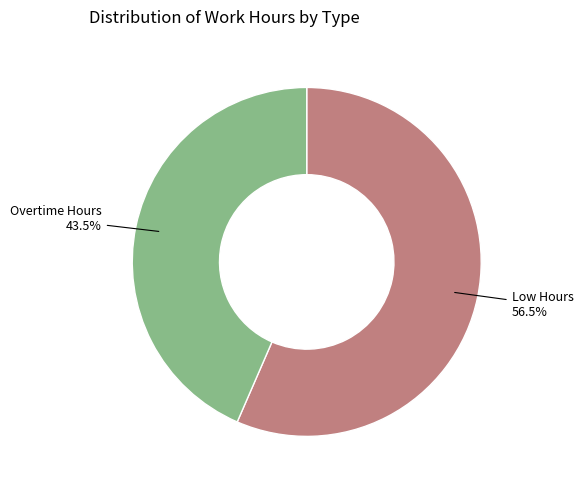

Which category has the biggest portion of the pie?

Low Hours